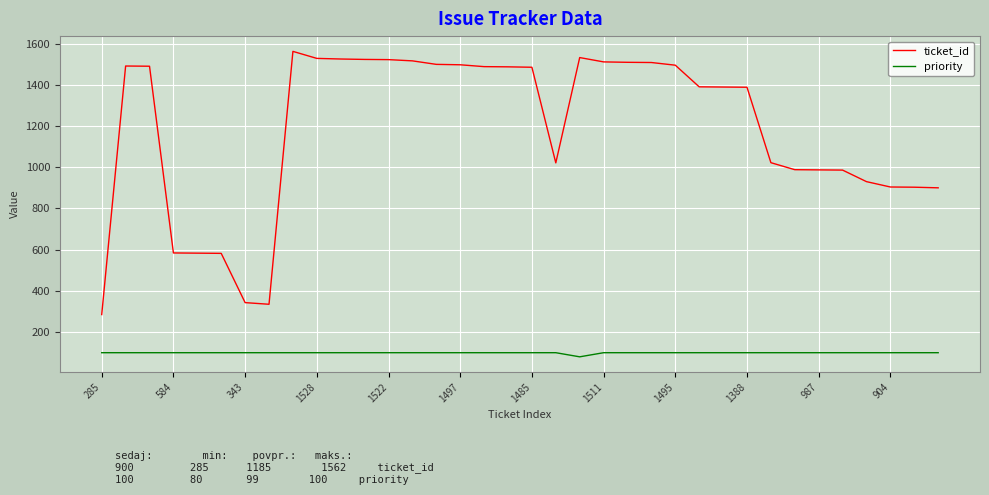

Rank the series by their maximum value, from lowest to highest.

priority, ticket_id